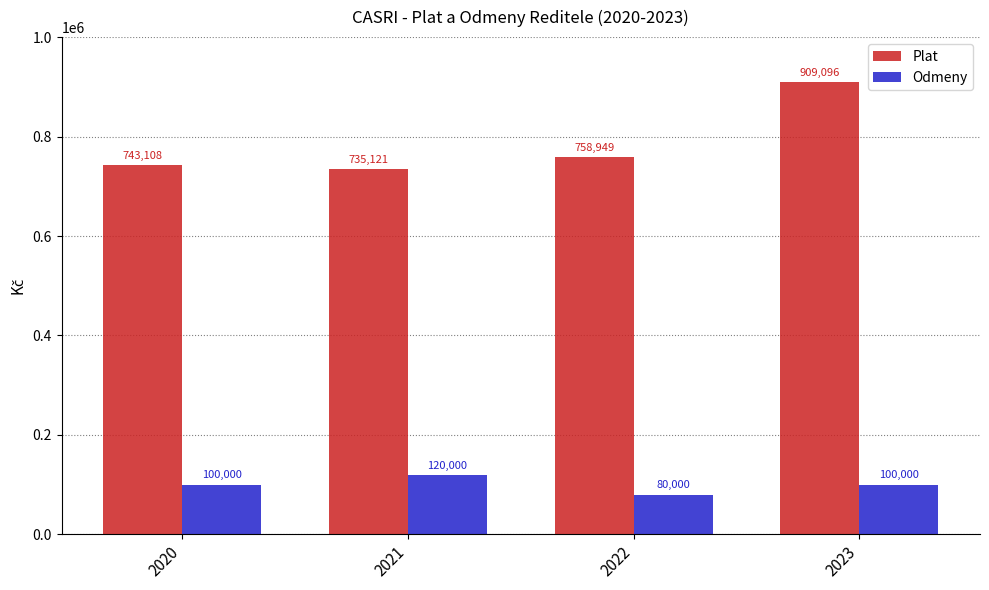

What is the approximate value of Plat at 2020, to the nearest 100?

743100